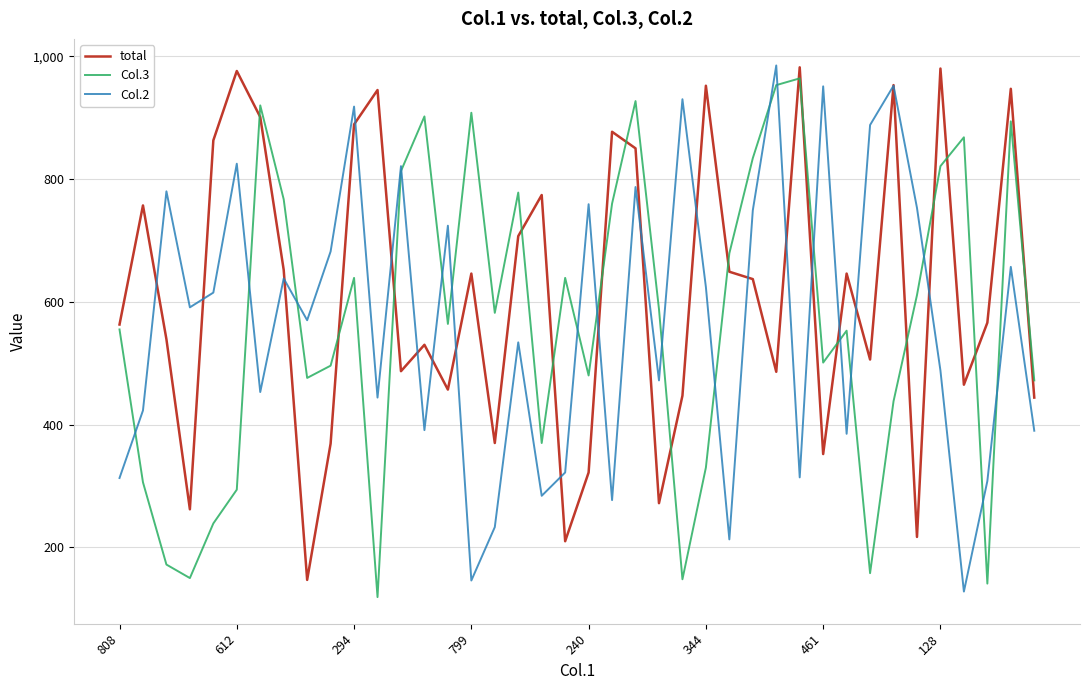

What is the highest value of the Col.3 series?

964